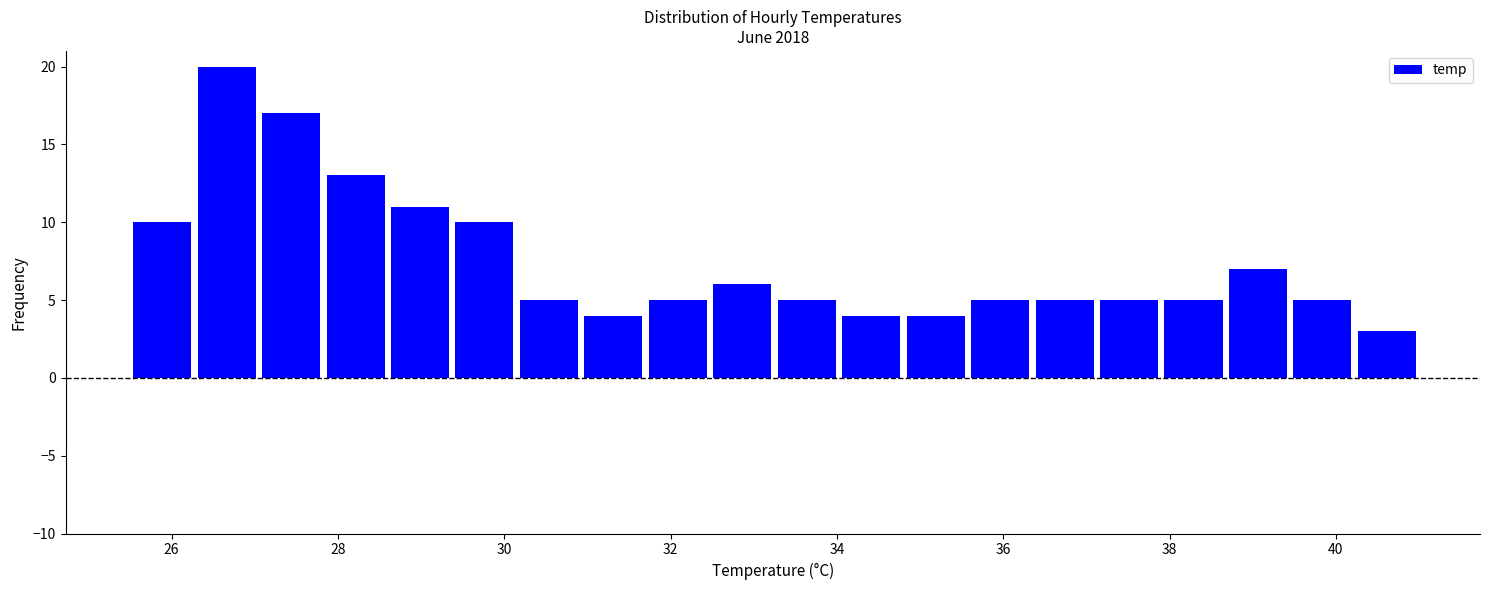

Around what value on the x-axis is the tallest bar? Give the approximate position of its centre, as read against the axis.

26.6